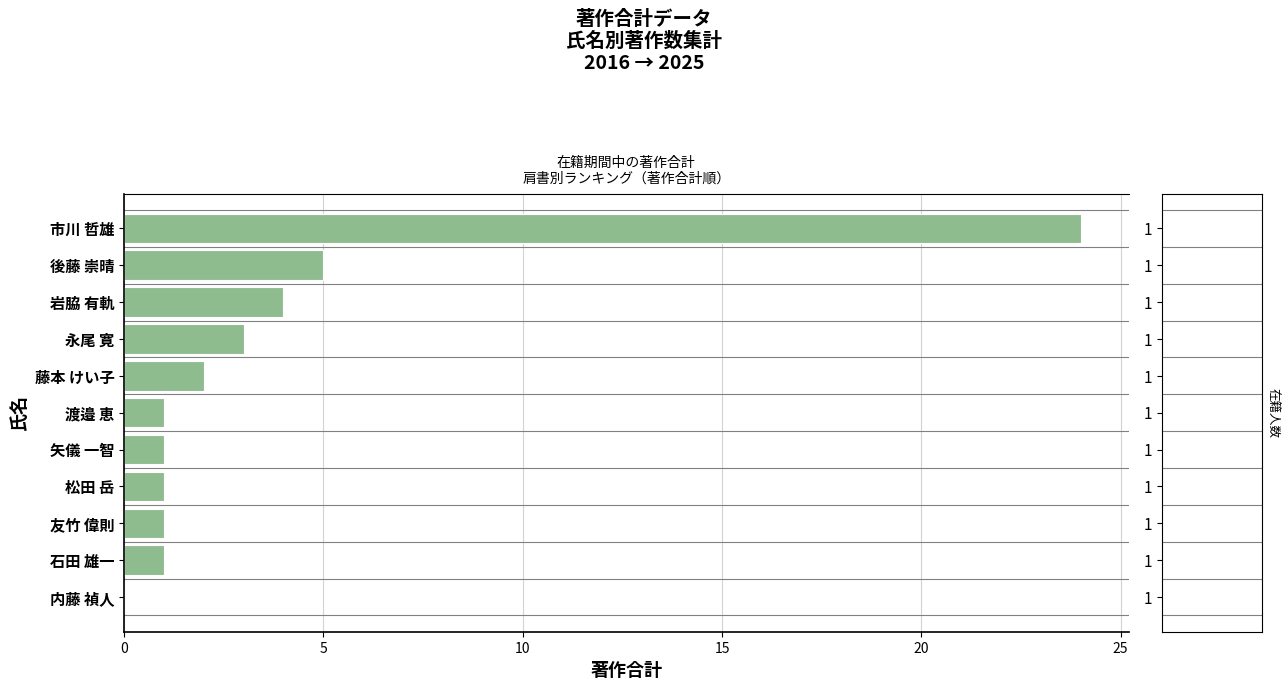

At which category does the chart reach its peak across all series?

市川 哲雄